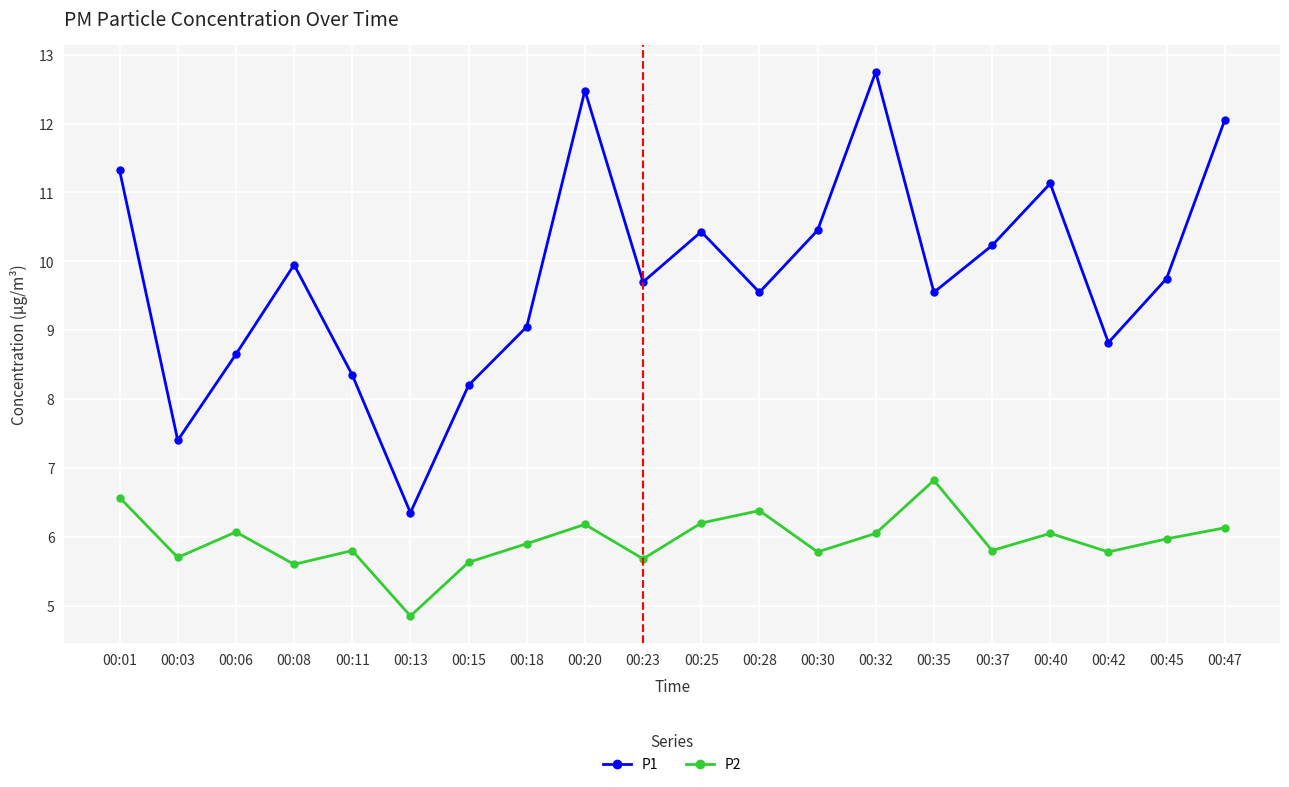

The value of P2 at 00:30 is 10.2. True or false?

False